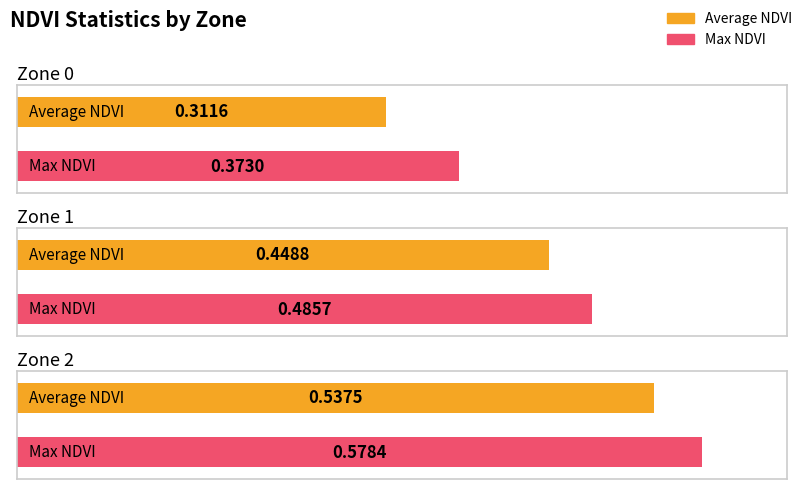

List the labels in order of Average NDVI value, smallest first.

Zone 0, Zone 1, Zone 2